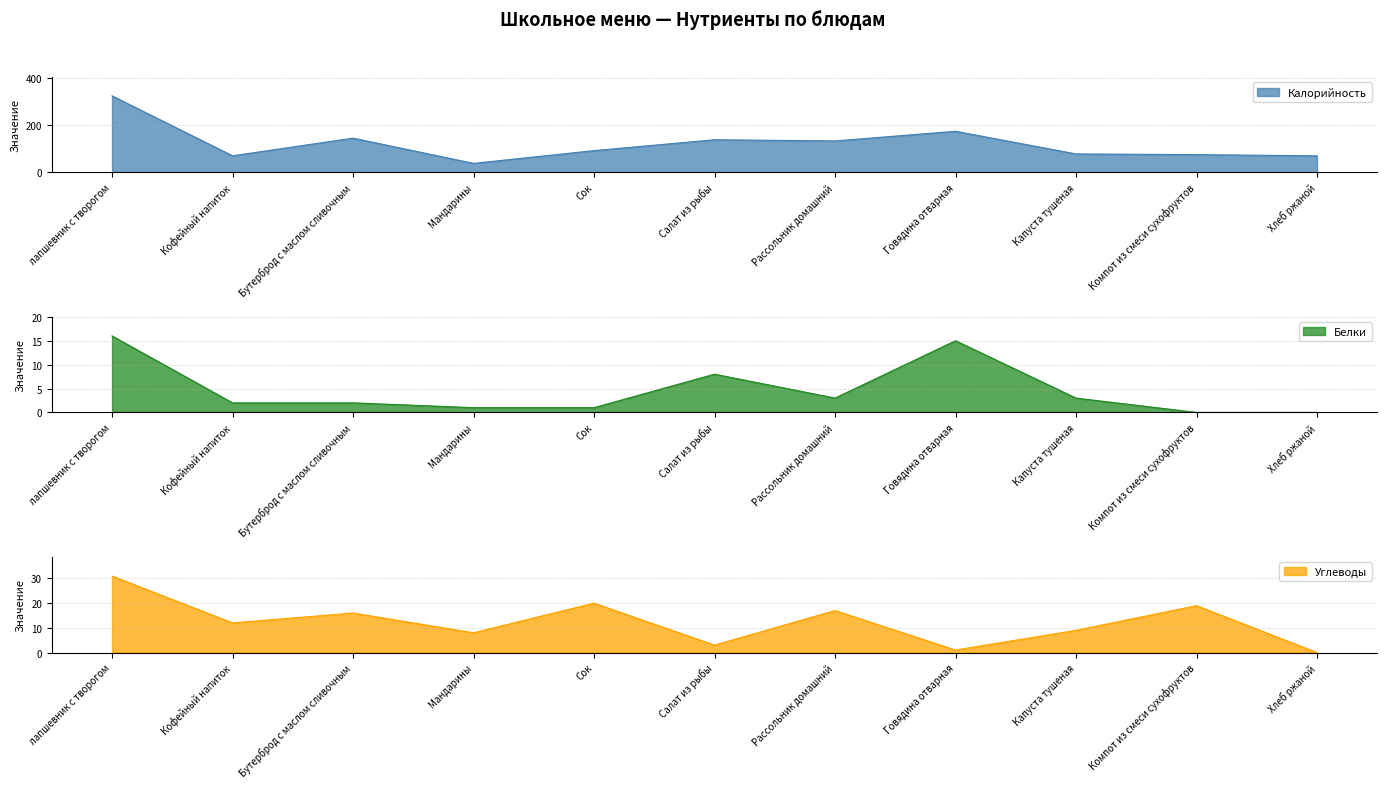

Reading left to right, transcribe all the data shown in this chart.

Калорийность: лапшевник с творогом=324	Кофейный напиток=70	Бутерброд с маслом сливочным=145	Мандарины=38	Сок=92	Салат из рыбы=138	Рассольник домашний=133	Говядина отварная=174	Капуста тушеная=78	Компот из смеси сухофруктов=75	Хлеб ржаной=70
Белки: лапшевник с творогом=16	Кофейный напиток=2	Бутерброд с маслом сливочным=2	Мандарины=1	Сок=1	Салат из рыбы=8	Рассольник домашний=3	Говядина отварная=15	Капуста тушеная=3	Компот из смеси сухофруктов=0	Хлеб ржаной=0
Углеводы: лапшевник с творогом=31	Кофейный напиток=12	Бутерброд с маслом сливочным=16	Мандарины=8	Сок=20	Салат из рыбы=3	Рассольник домашний=17	Говядина отварная=1	Капуста тушеная=9	Компот из смеси сухофруктов=19	Хлеб ржаной=0